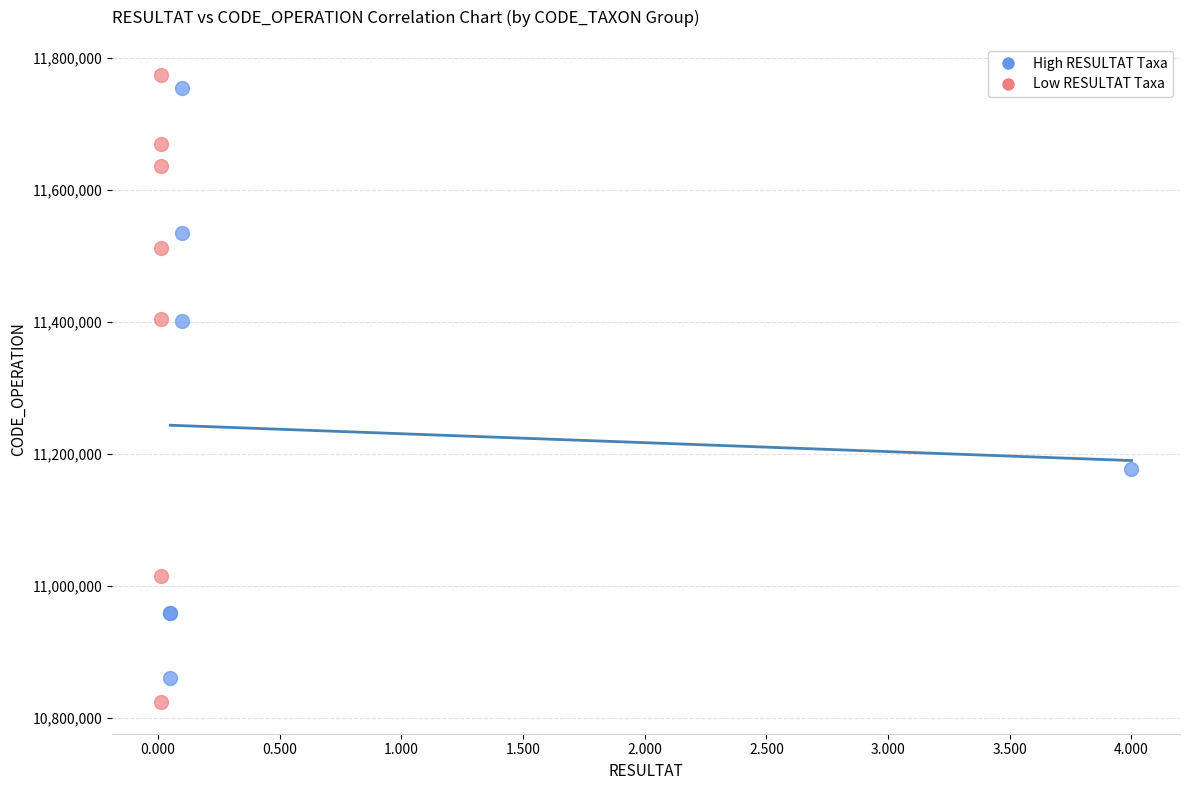

Which series has the widest spread of Y values?

Low RESULTAT Taxa